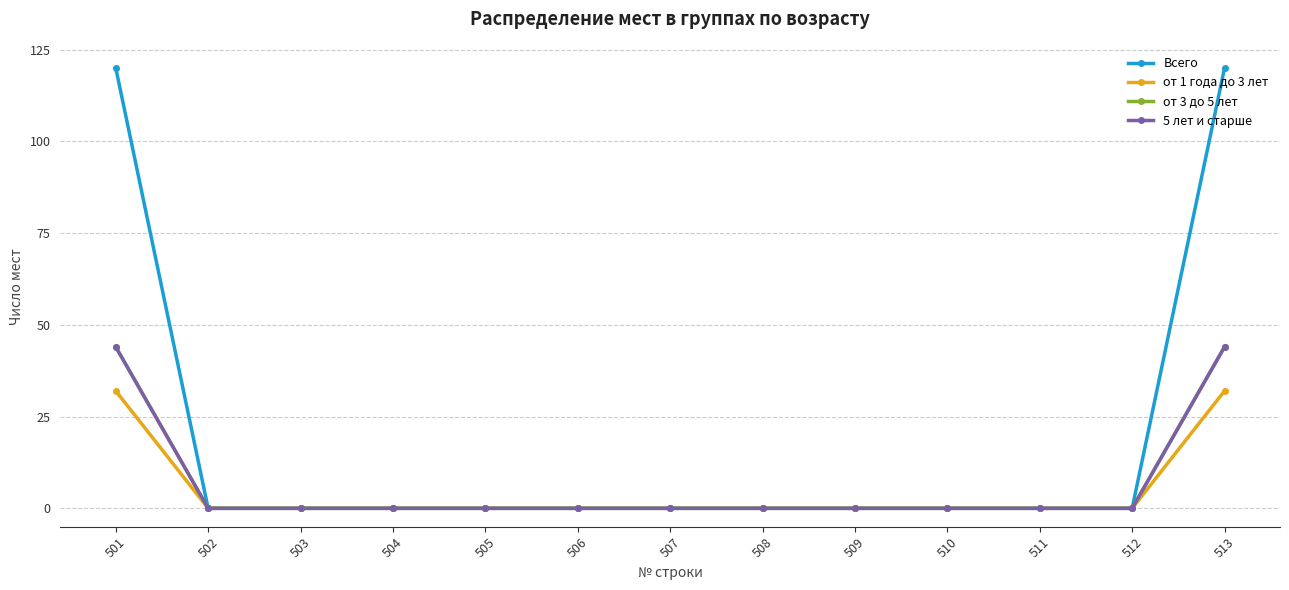

What is the sum of all 5 лет и старше values?

88